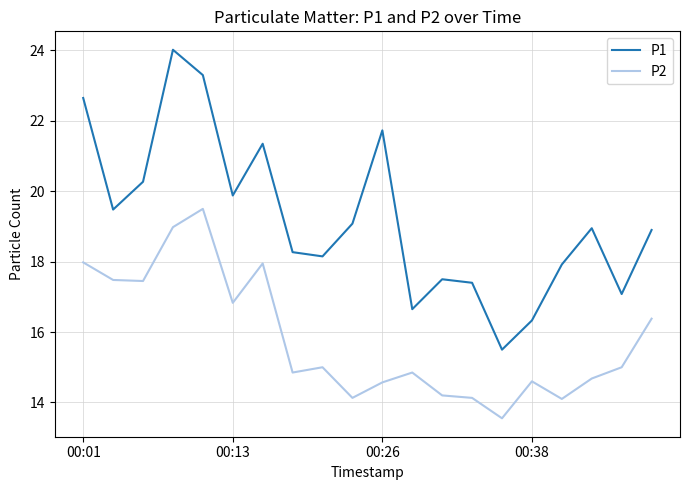

True or false: P2 has more than 2 interior local peaks.

True